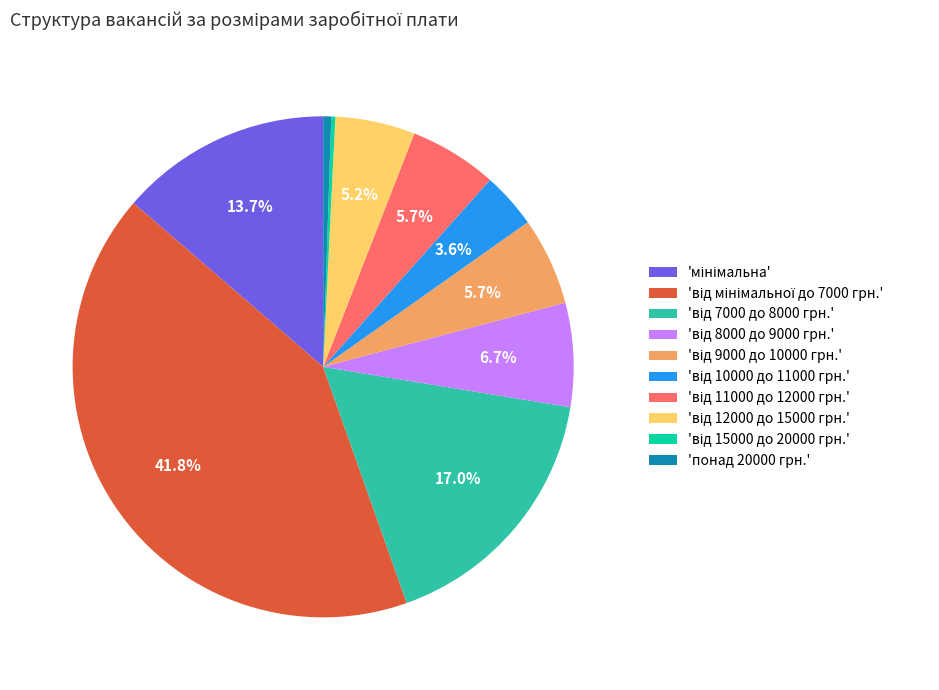

Does 'понад 20000 грн.' account for over 50% of the chart?

No